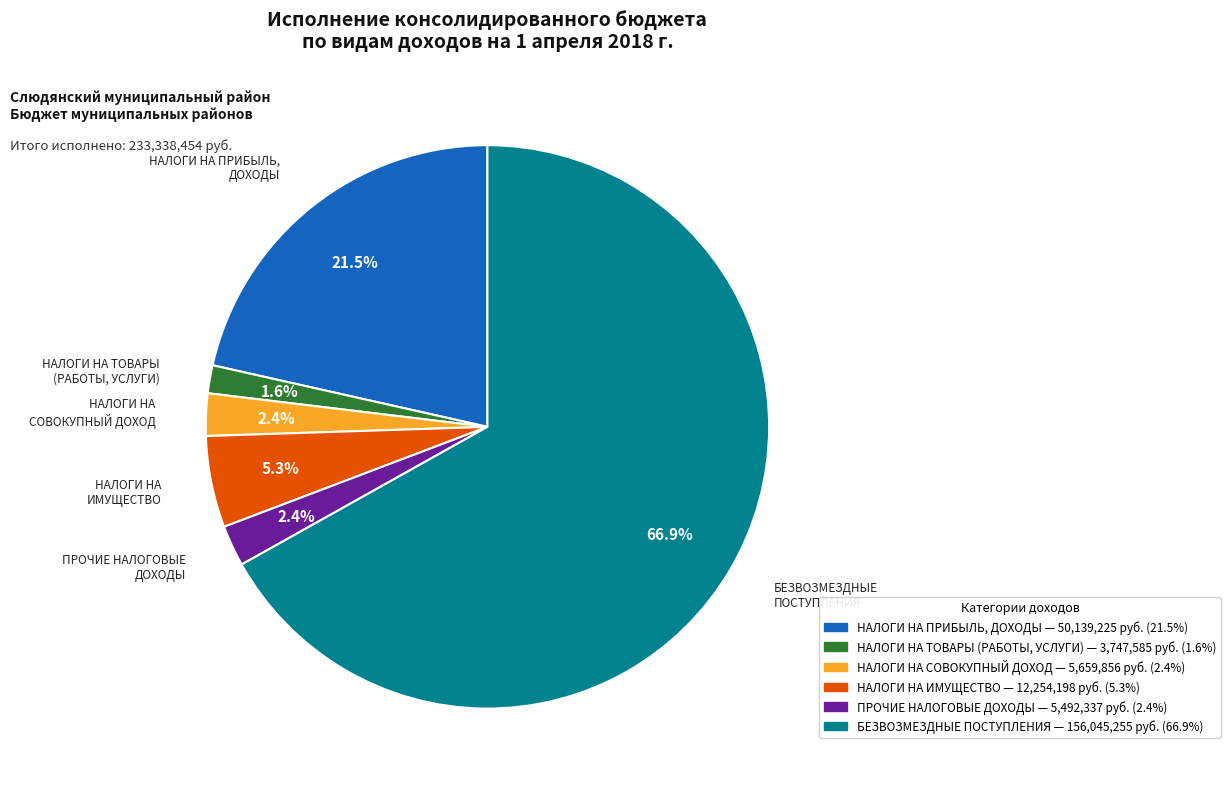

What is the majority slice?

БЕЗВОЗМЕЗДНЫЕ ПОСТУПЛЕНИЯ